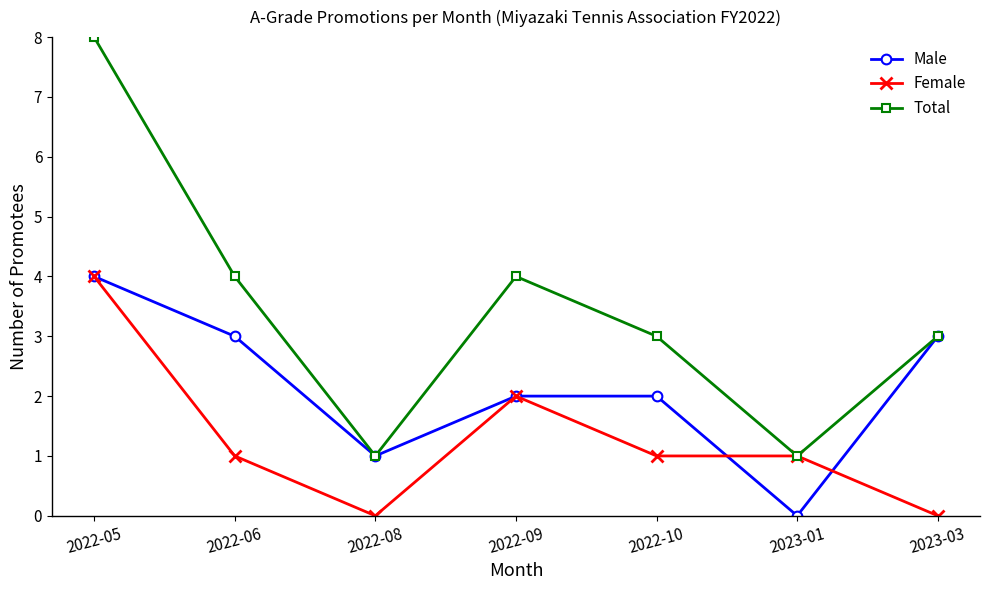

What is the sum of all Total values?

24